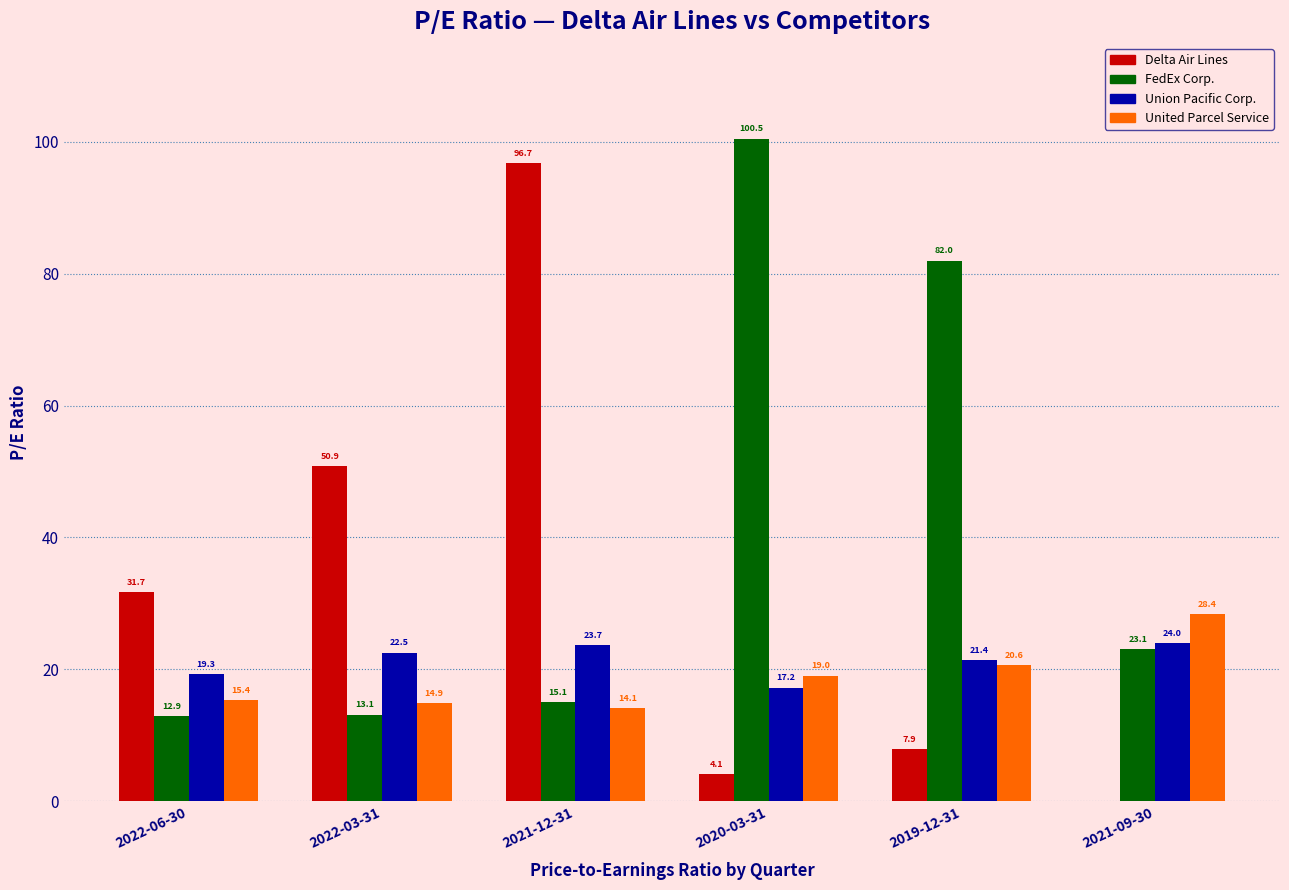

What is the approximate value of United Parcel Service at 2022-03-31?

14.9